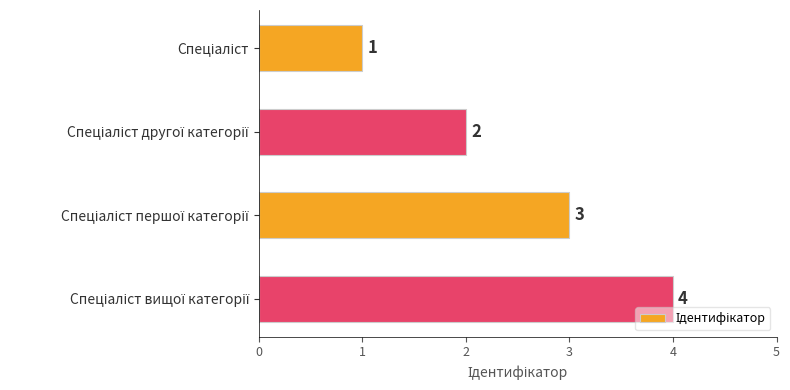

What is the difference between the maximum and minimum values?

3